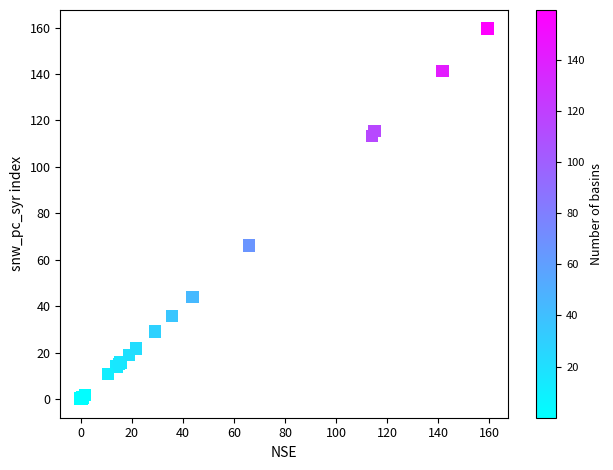

What Y value in the scatter plot is closest to 79?

66.1